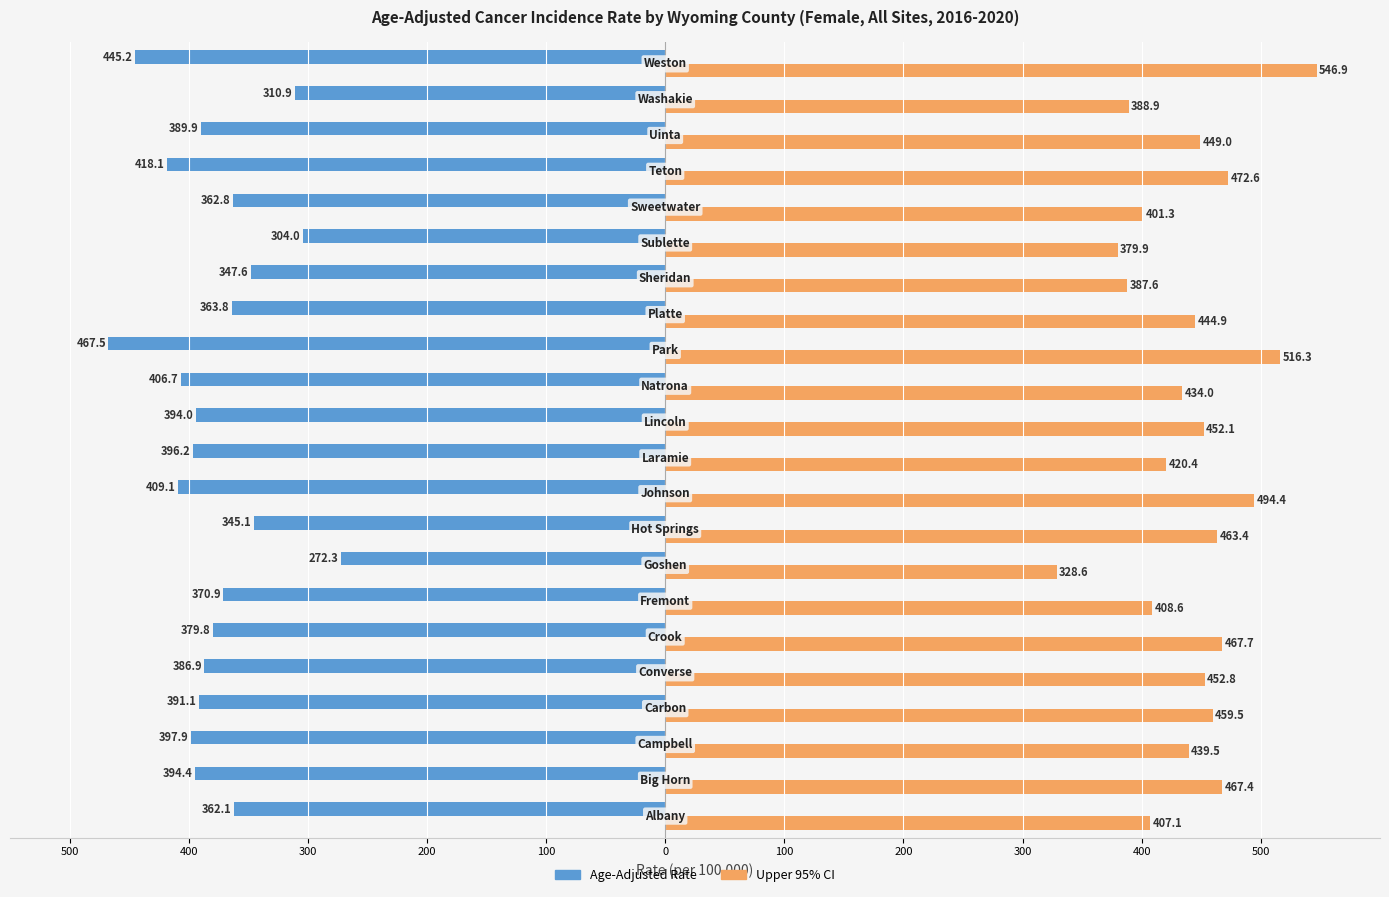

What are all the series names shown in the legend?

Age-Adjusted Rate, Upper 95% CI